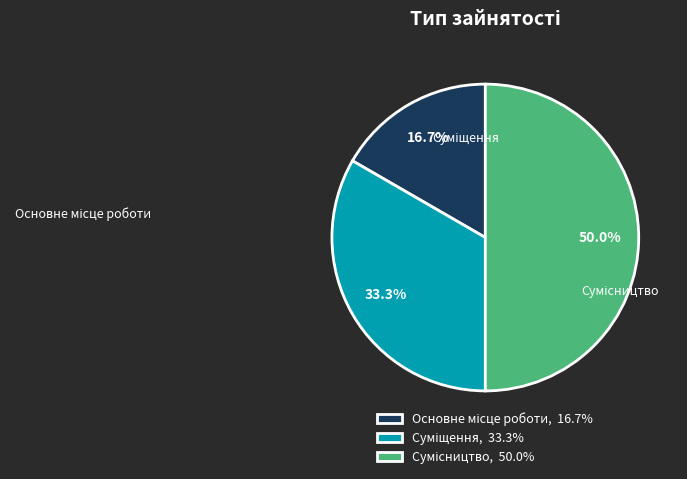

Which slice is the smallest?

Основне місце роботи